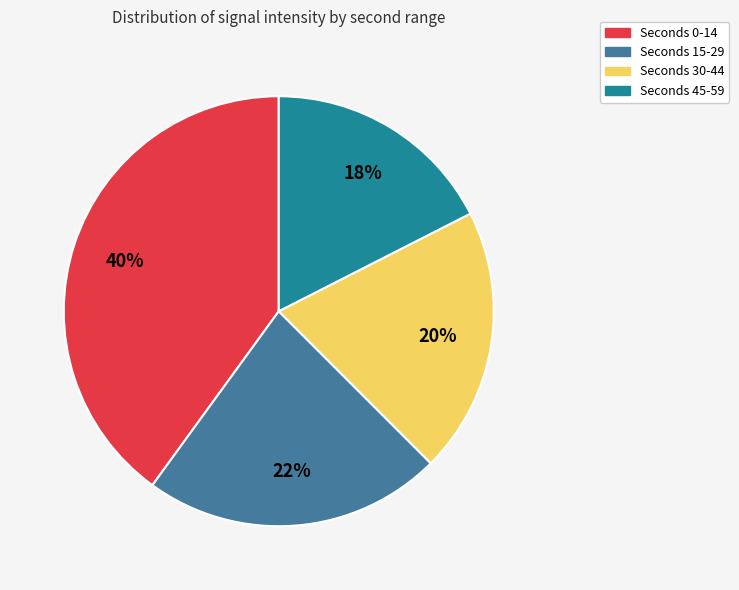

To the nearest percent, what is the average slice percentage?

25%